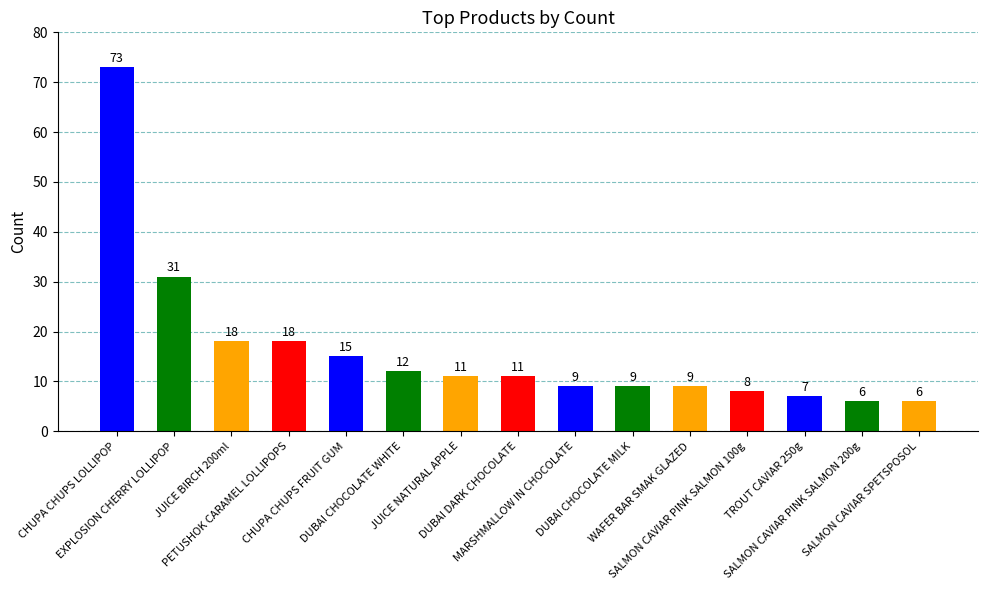

What is the sum of the values at CHUPA CHUPS LOLLIPOP and WAFER BAR SMAK GLAZED?

82